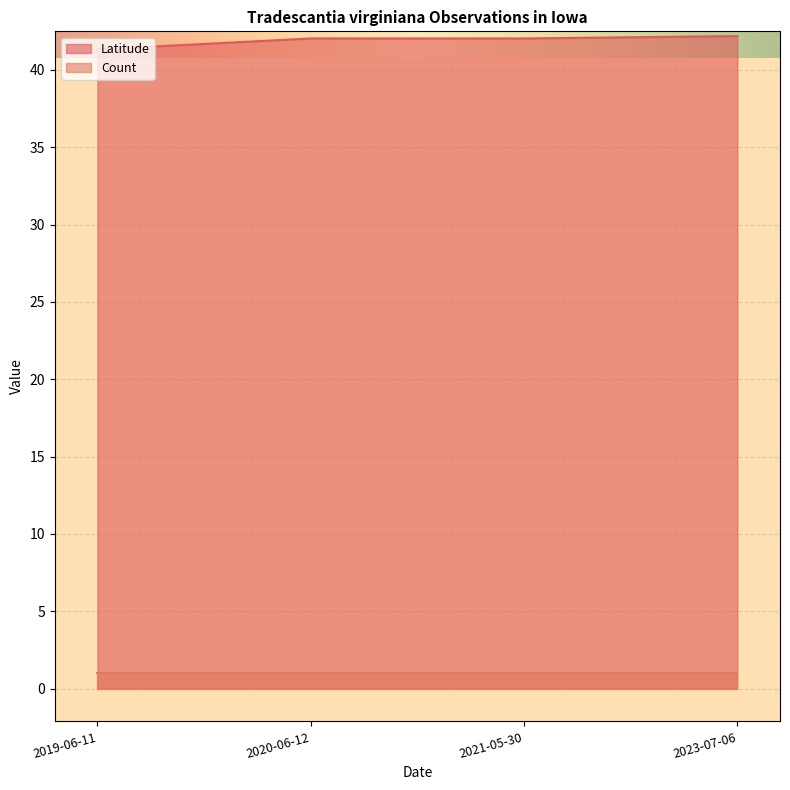

The chart shows a value of 41.3 at 2019-06-11. True or false?

True